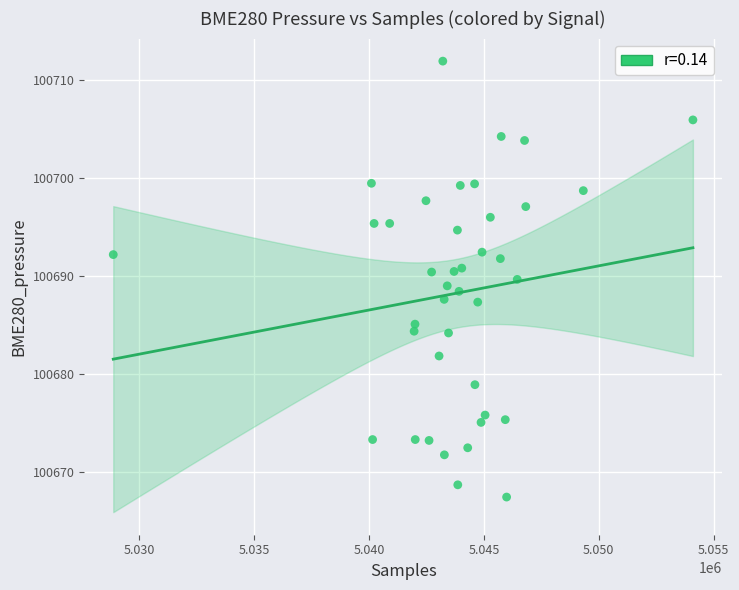

What is the range of Y values (max minus min)?

44.5